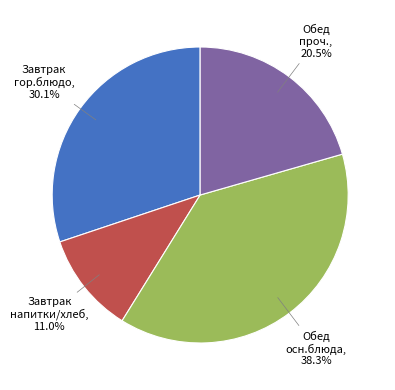

Does any single category account for the majority?

No